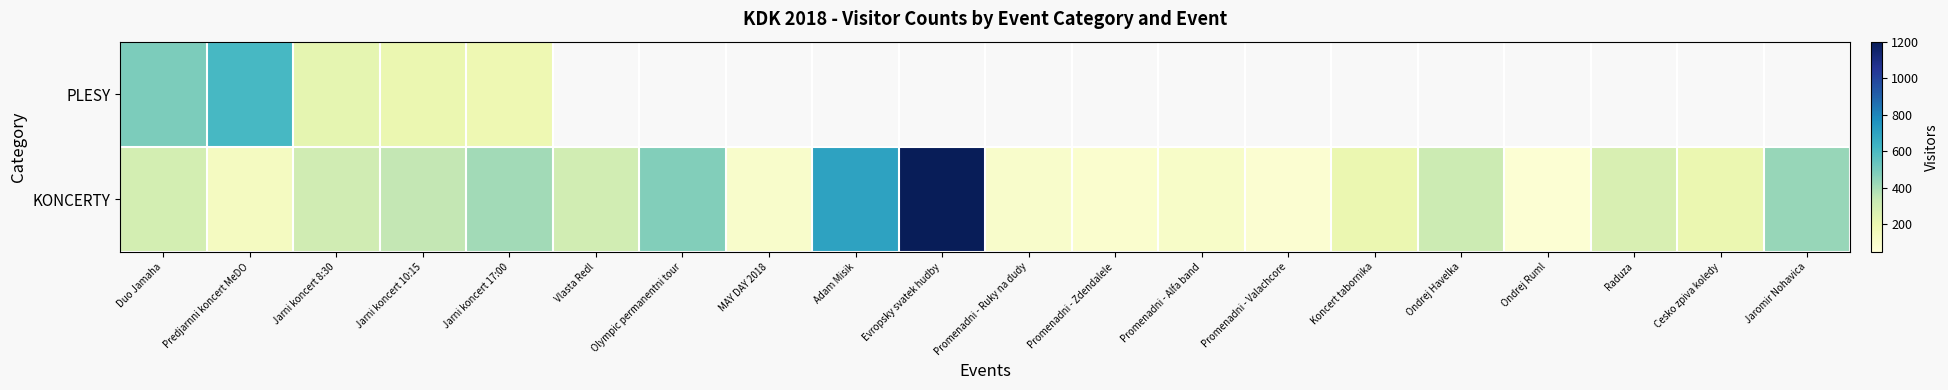

List the series in order of their overall mean, lowest first.

PLESY, KONCERTY